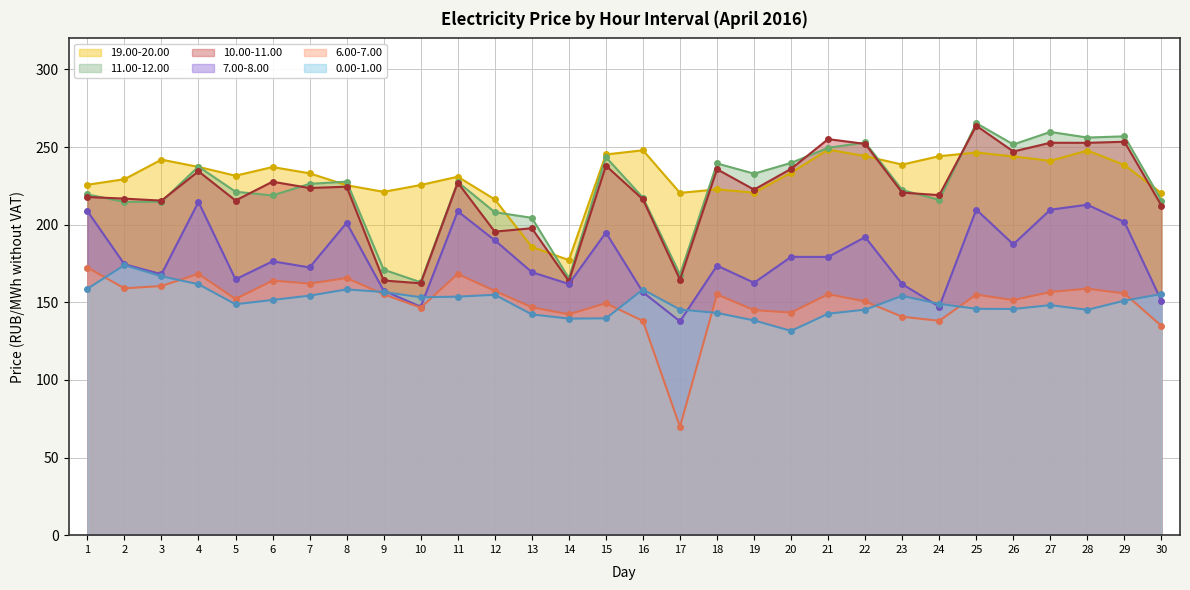

How many data points in 11.00-12.00 are less than 226?

15